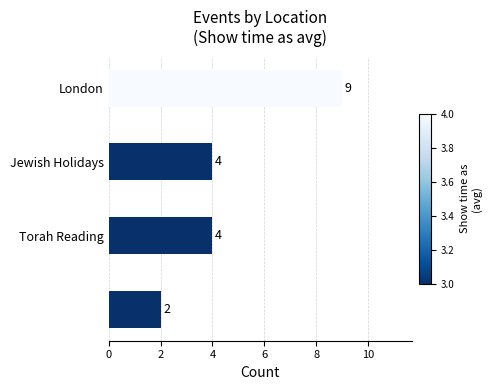

What is the value of the 4th bar from the top?

2